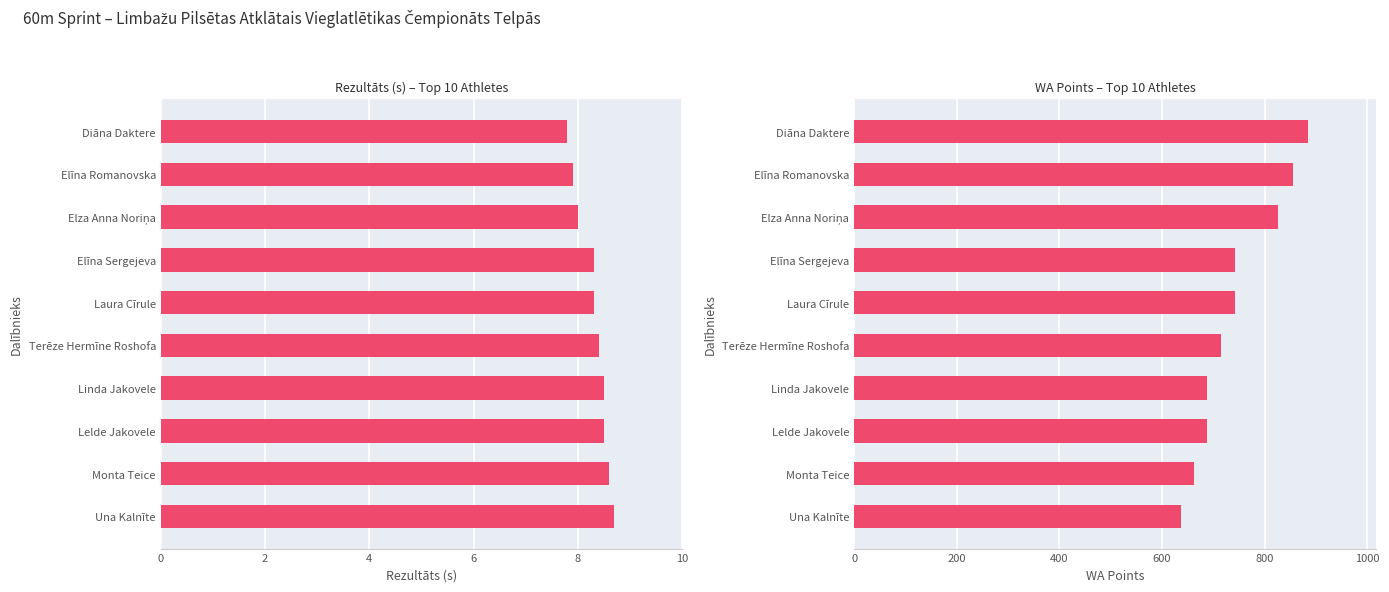

Count the number of categories in the chart.

10